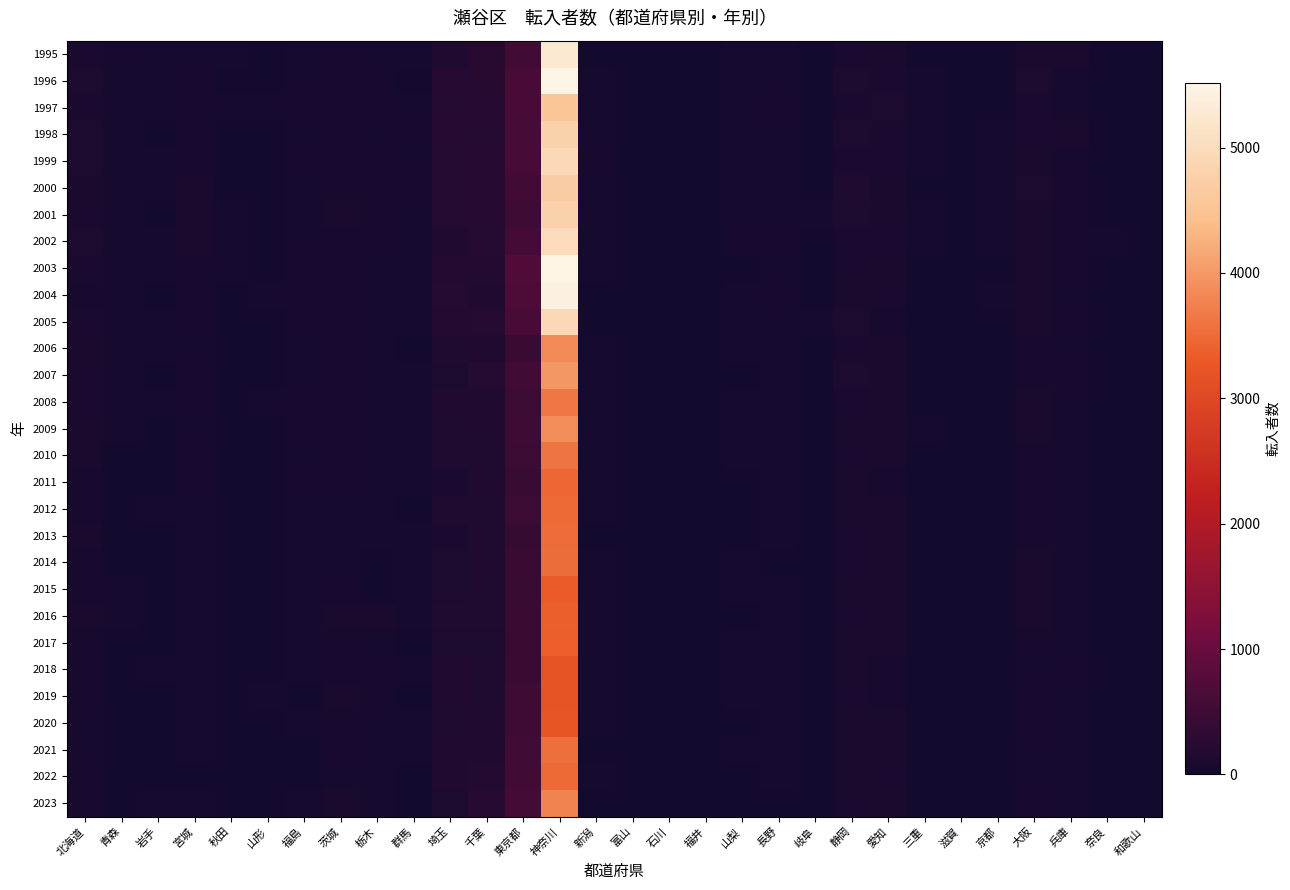

What is the total value across all series at 岩手?

604